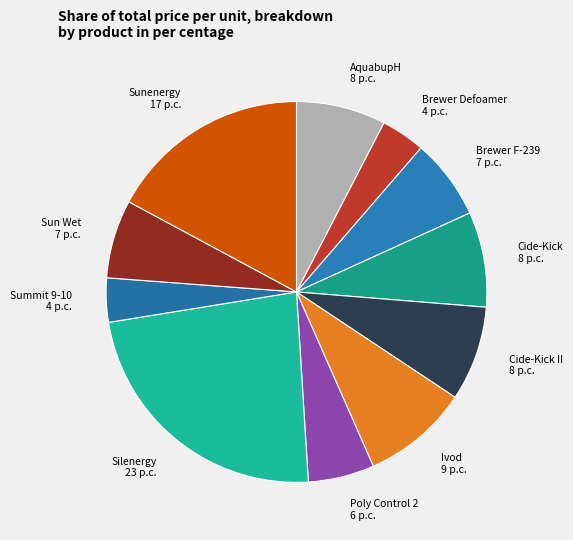

Which slice is the largest?

Silenergy